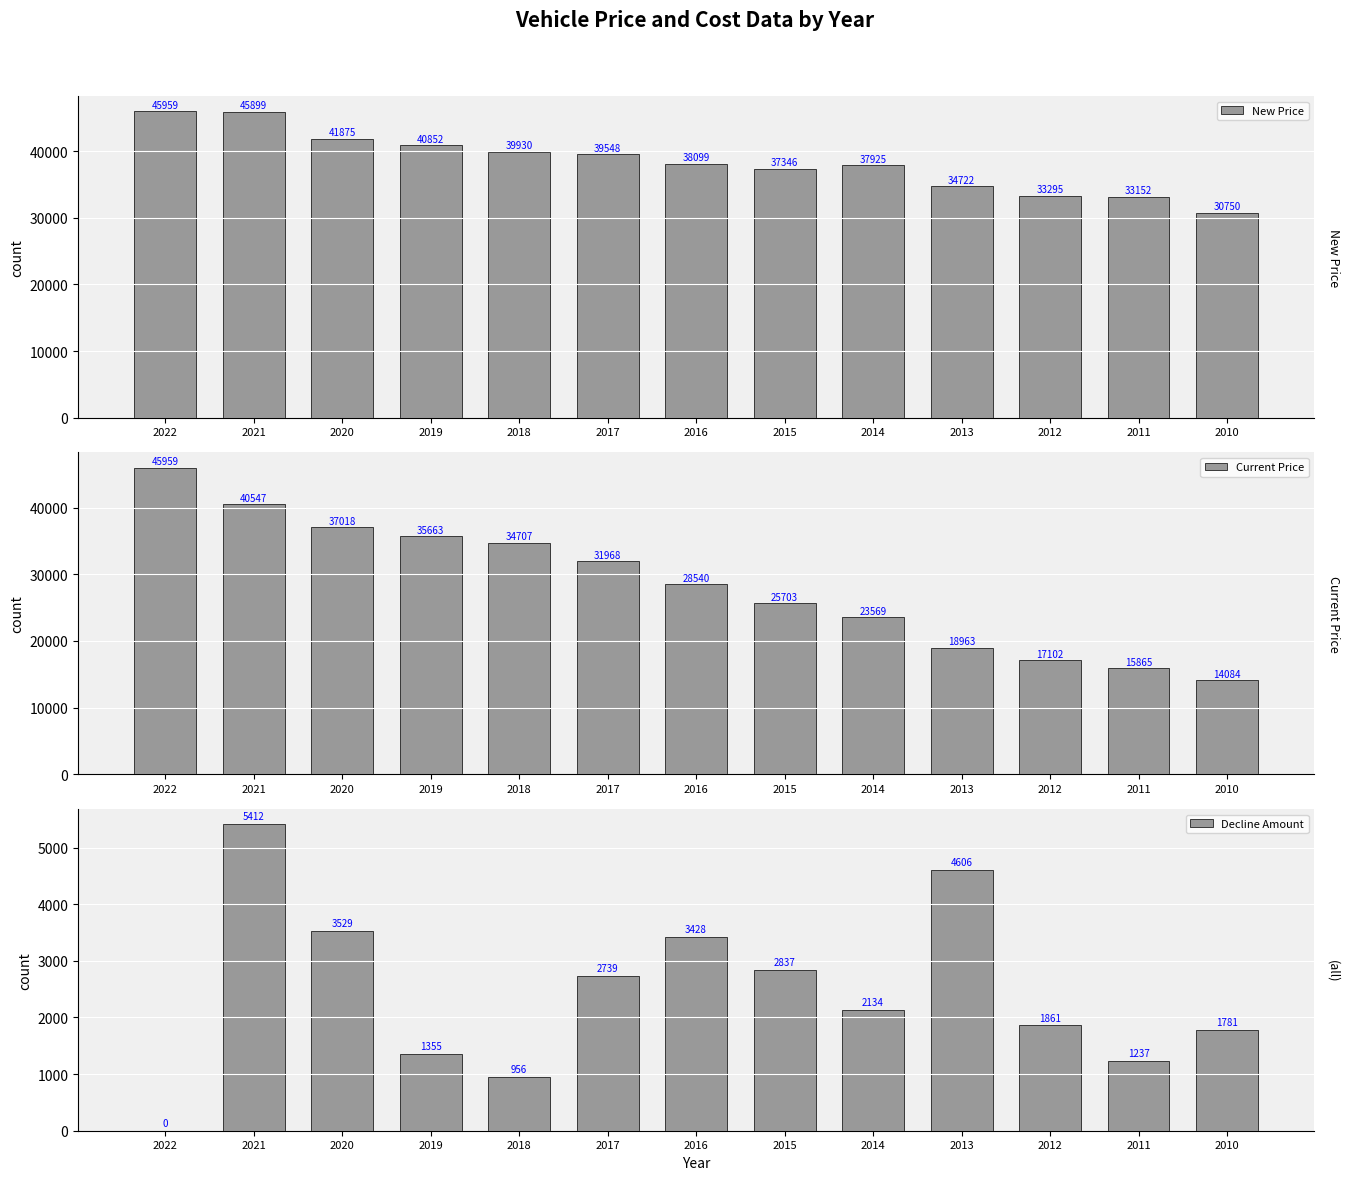

Reading left to right, transcribe all the data shown in this chart.

New Price: 2022=45959	2021=45899	2020=41875	2019=40852	2018=39930	2017=39548	2016=38099	2015=37346	2014=37925	2013=34722	2012=33295	2011=33152	2010=30750
Current Price: 2022=45959	2021=40547	2020=37018	2019=35663	2018=34707	2017=31968	2016=28540	2015=25703	2014=23569	2013=18963	2012=17102	2011=15865	2010=14084
Decline Amount: 2022=0	2021=5412	2020=3529	2019=1355	2018=956	2017=2739	2016=3428	2015=2837	2014=2134	2013=4606	2012=1861	2011=1237	2010=1781